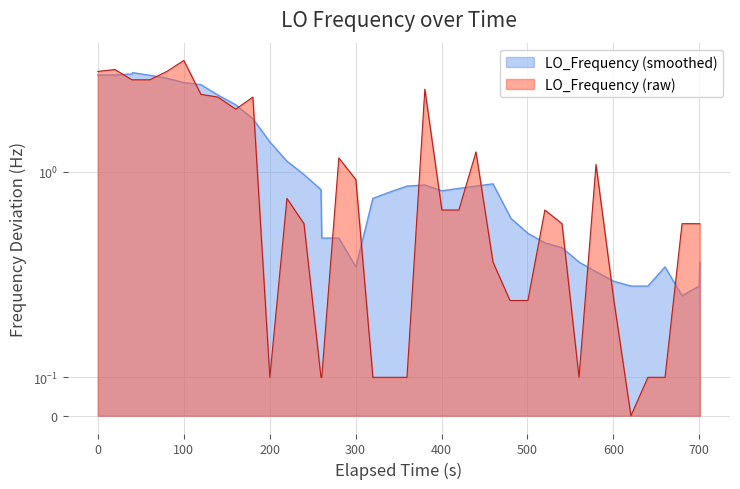

True or false: there are more than 1 points higher than both neighbors.

True